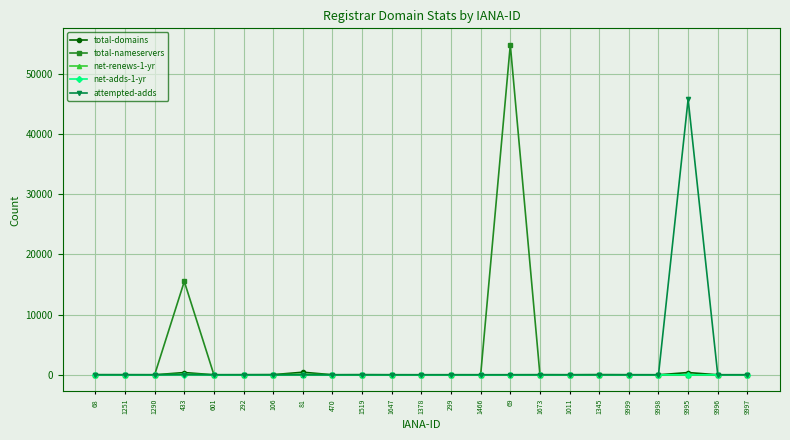

What is the average value of the total-nameservers series?

3061